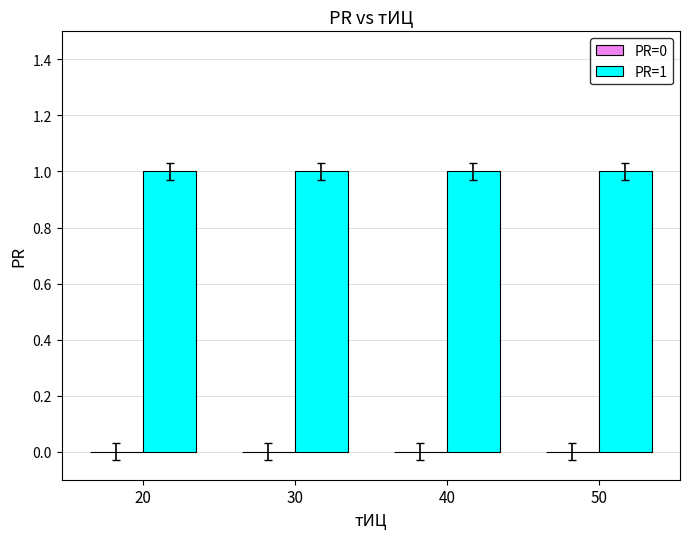

What is the difference between the highest and lowest values at 50?

1